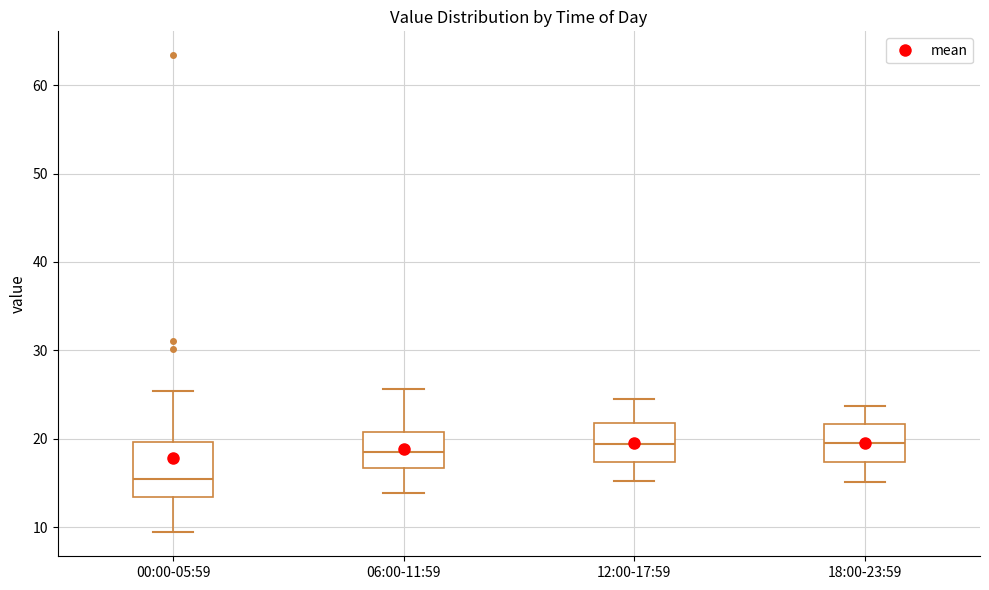

Reading left to right, read every box against the y-axis: the position of its median line, the range the box covers, and the ends of its whiskers. The values are not printed on the chart, so give them approximately, as read against the axis.

00:00-05:59: median 15, box 13 to 20, whiskers 9 to 25
06:00-11:59: median 19, box 17 to 21, whiskers 14 to 26
12:00-17:59: median 19, box 17 to 22, whiskers 15 to 25
18:00-23:59: median 20, box 17 to 22, whiskers 15 to 24